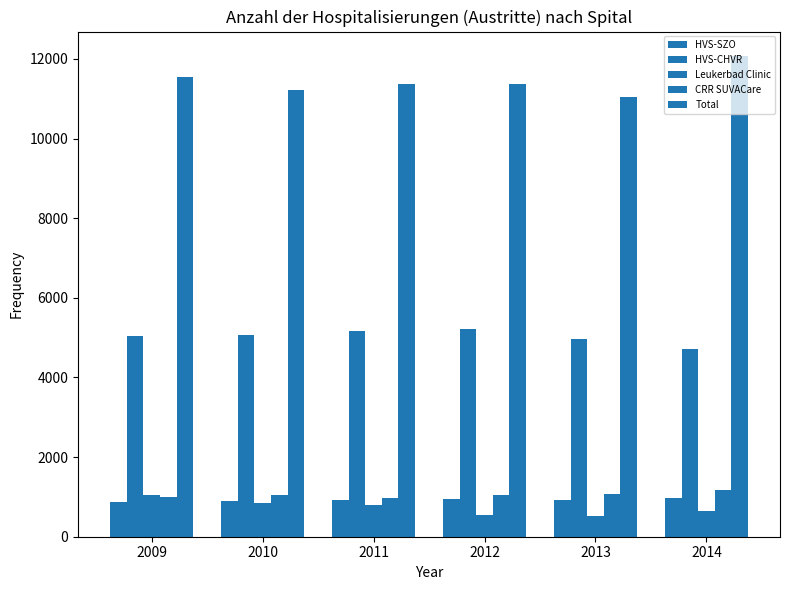

Which series has the largest total across all categories?

Total